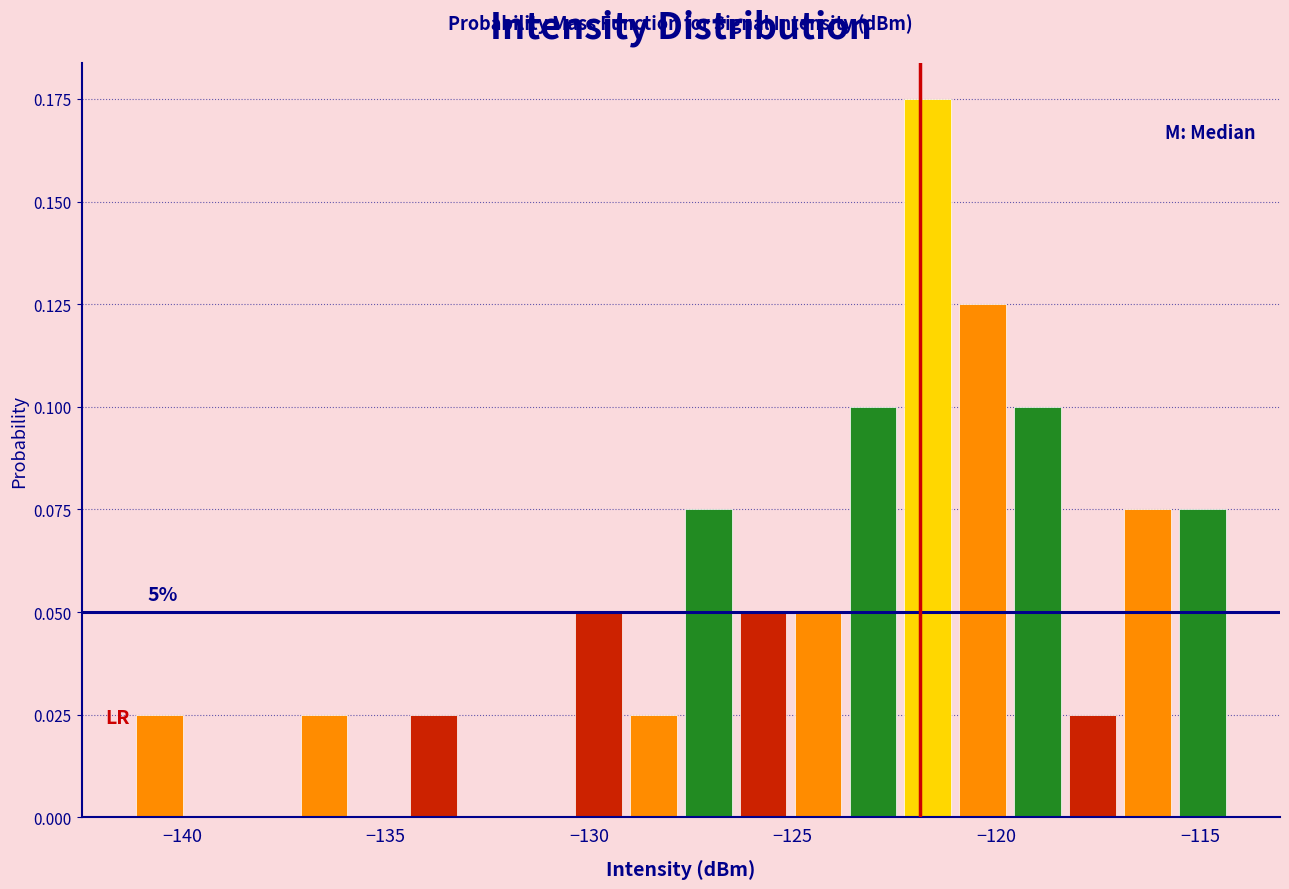

Read against the x-axis, roughly where is the centre of the tallest bar?

-121.5